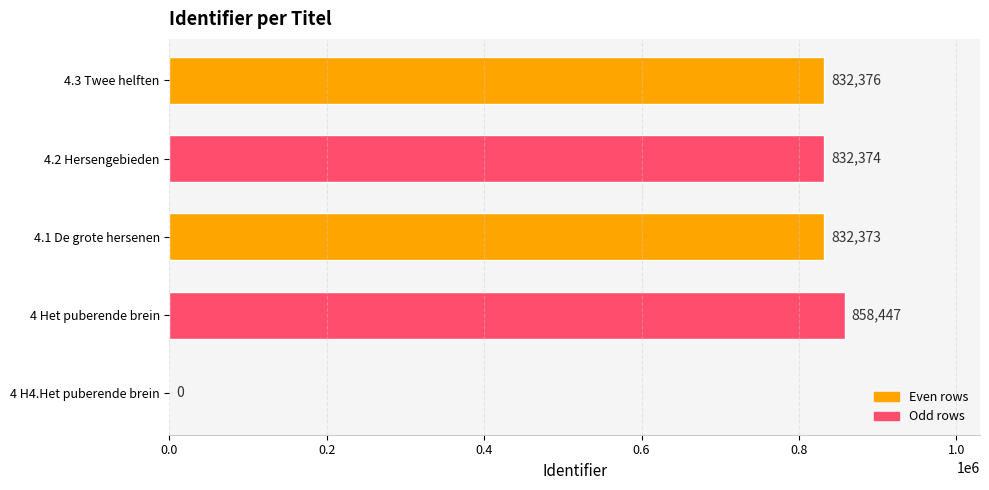

What is the sum of the values at 4.2 Hersengebieden and 4 Het puberende brein?

1690821